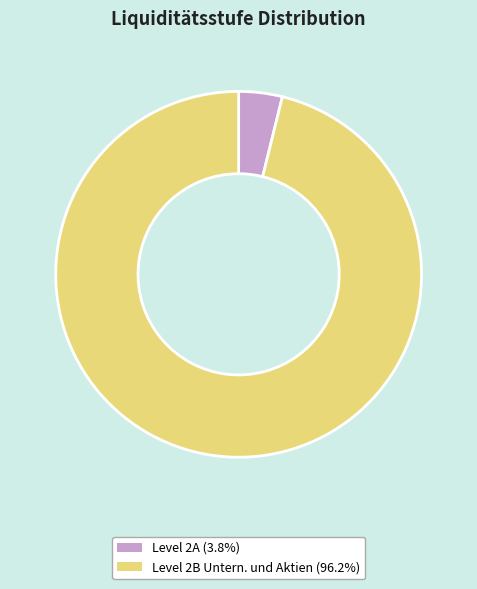

Approximately how many times larger is the value at Level 2B Untern. und Aktien (96.2%) compared to Level 2A (3.8%)?

25.0